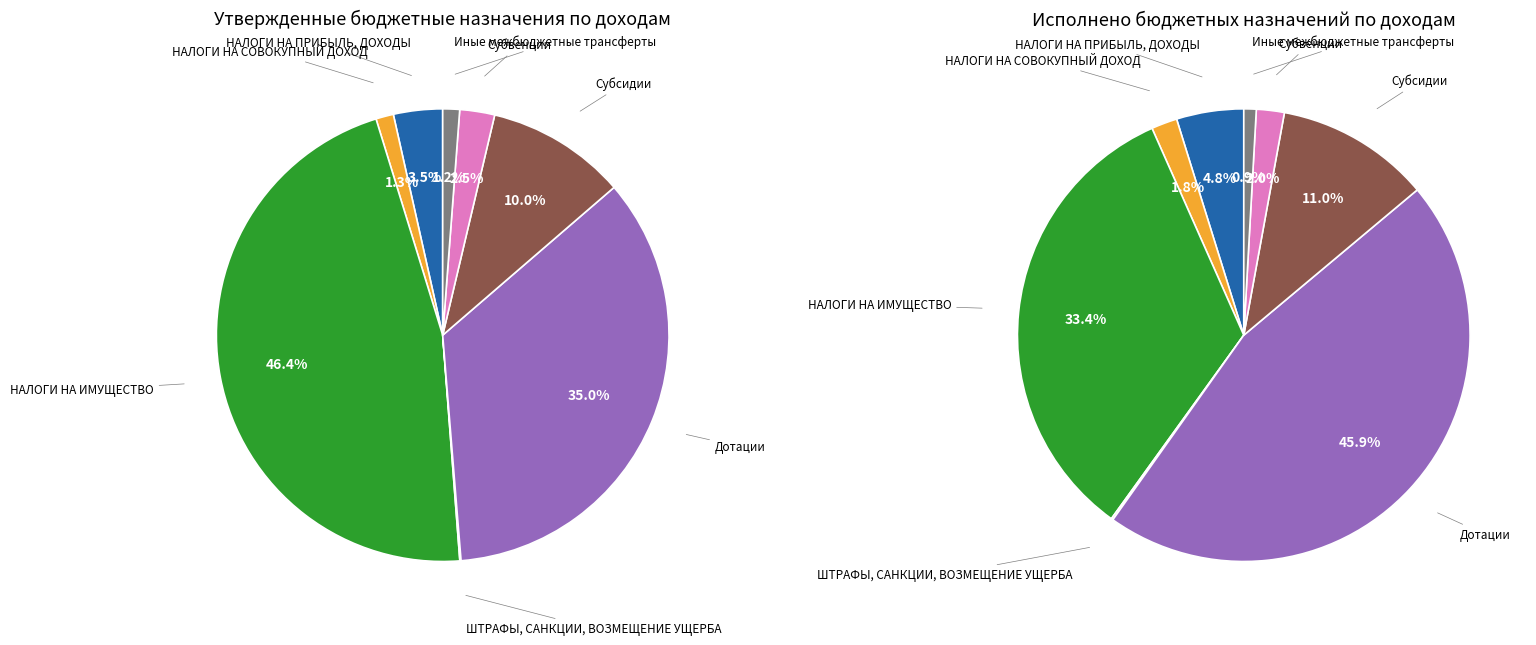

Combined, what portion of the pie is Иные межбюджетные трансферты and ШТРАФЫ, САНКЦИИ, ВОЗМЕЩЕНИЕ УЩЕРБА?

1.3%